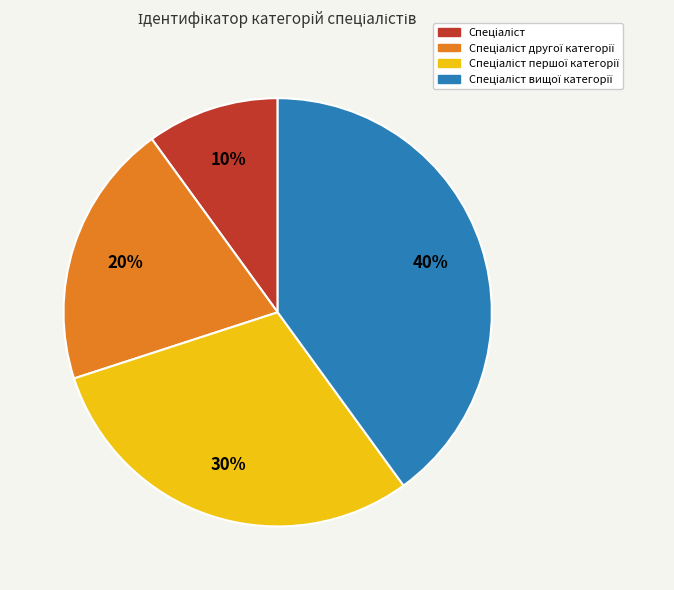

To the nearest percent, what is the difference between the largest and smallest slice percentages?

30%